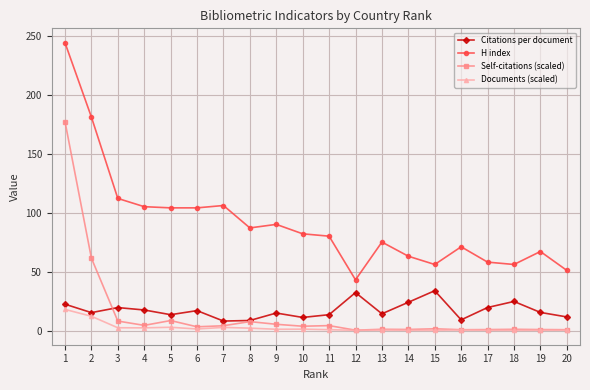

Rank the series by their maximum value, from lowest to highest.

Documents (scaled), Citations per document, Self-citations (scaled), H index